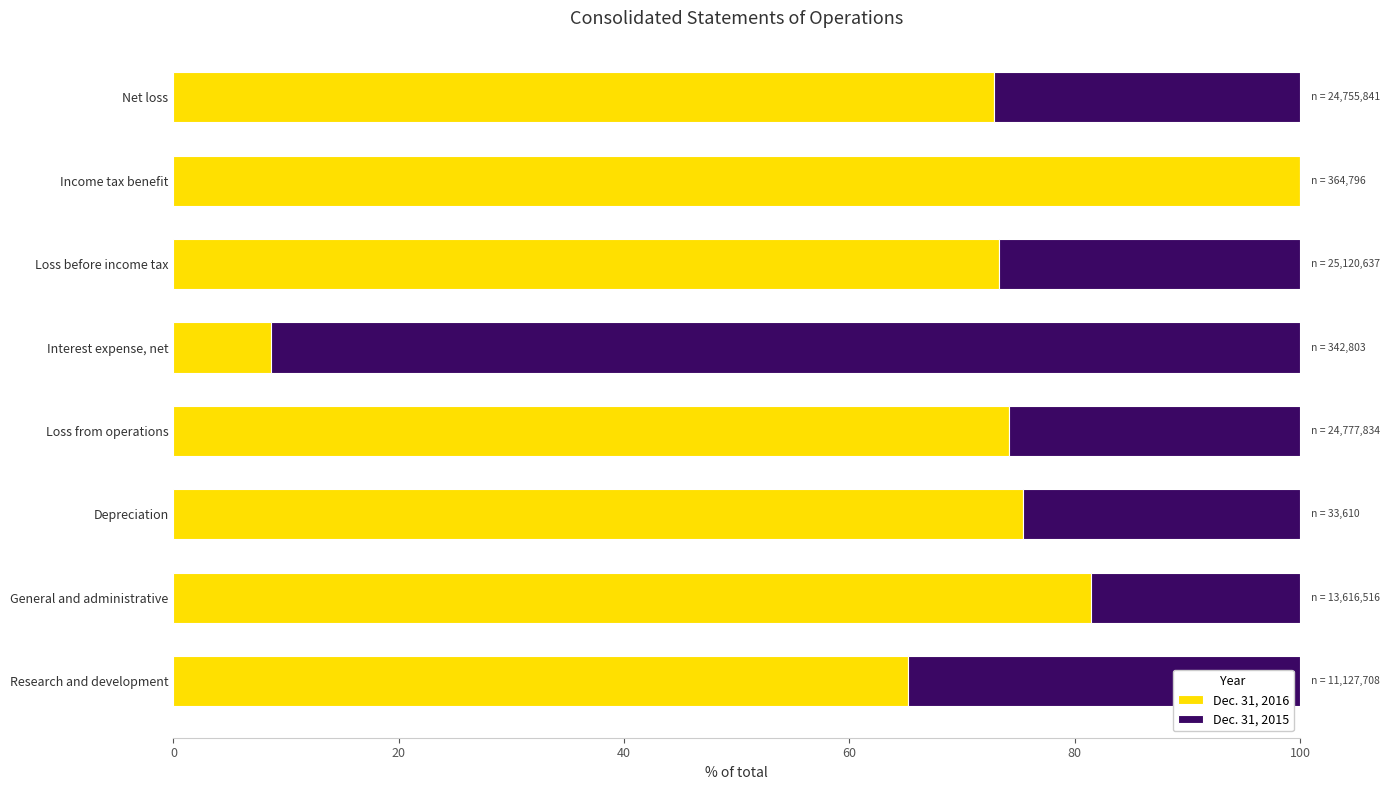

What is the sum of the Dec. 31, 2016 values at Research and development and General and administrative?

146.6